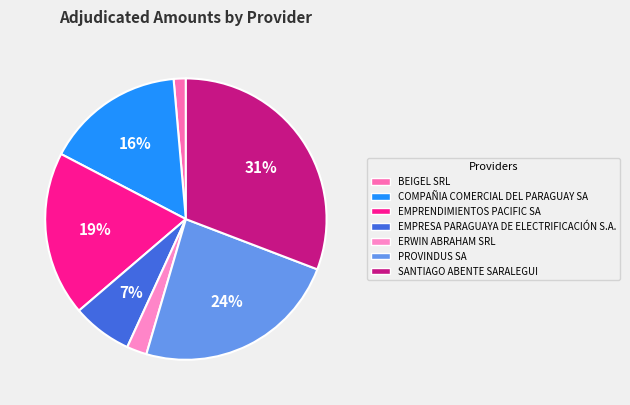

Between BEIGEL SRL and COMPAÑIA COMERCIAL DEL PARAGUAY SA, which is larger?

COMPAÑIA COMERCIAL DEL PARAGUAY SA